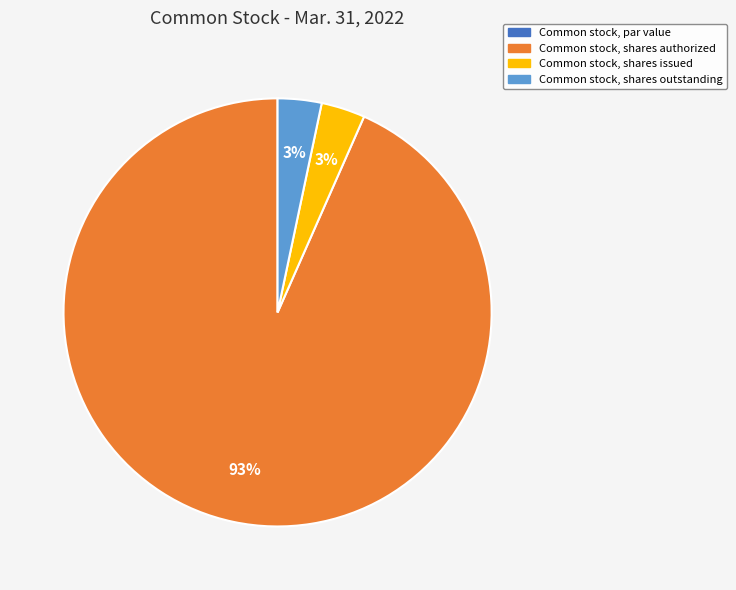

Do Common stock, shares authorized and Common stock, shares outstanding together represent more than half of the pie?

Yes